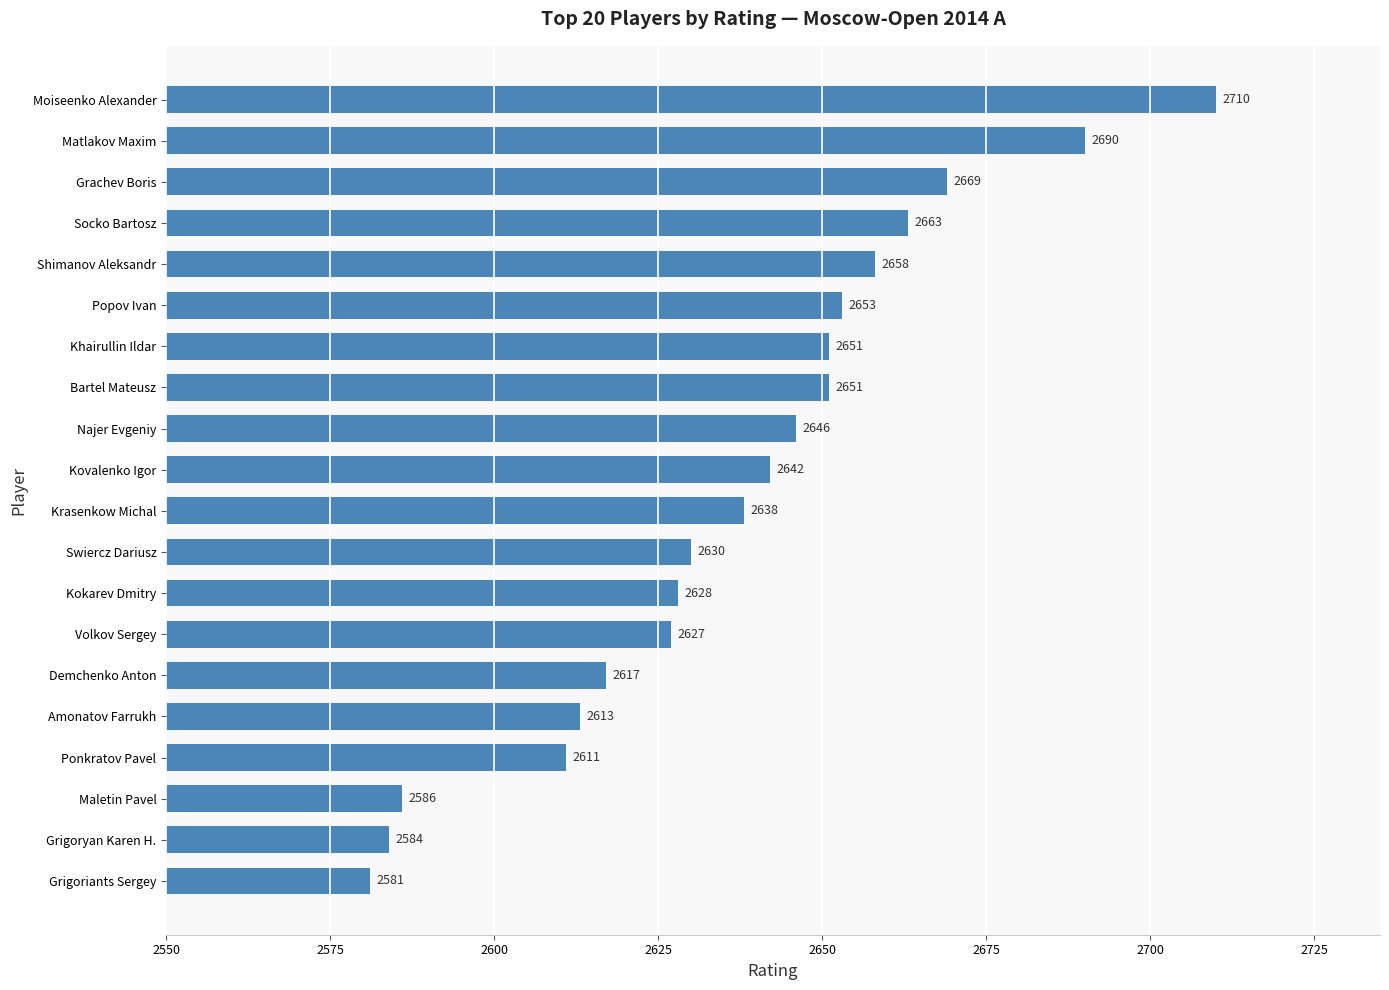

What is the maximum value shown in the chart?

2710